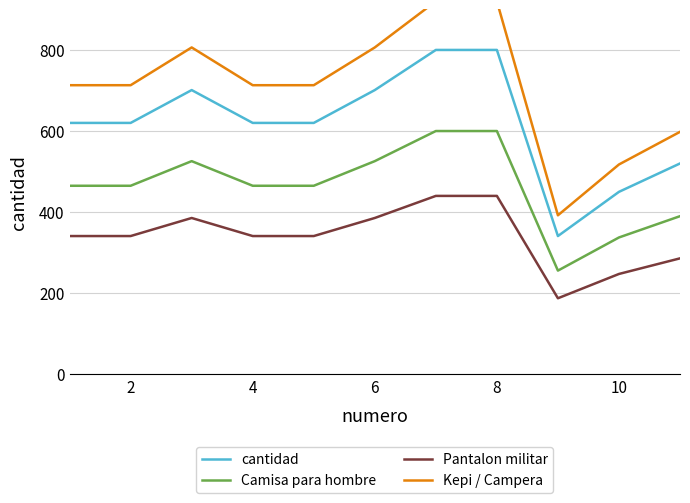

What is the highest value of the Camisa para hombre series?

600.0